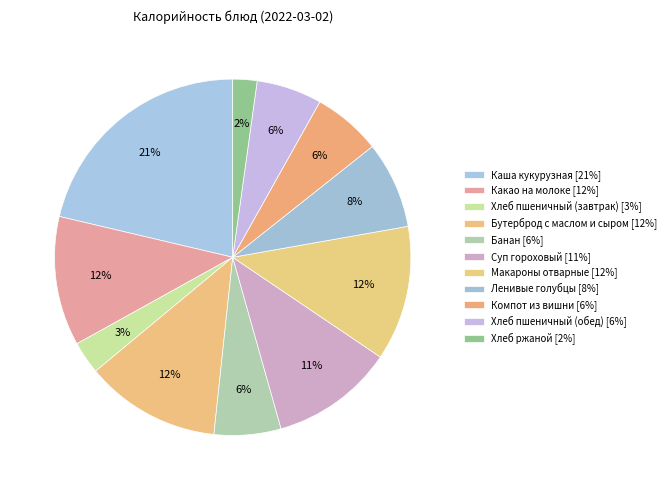

True or false: Компот из вишни accounts for 13% of the total.

False